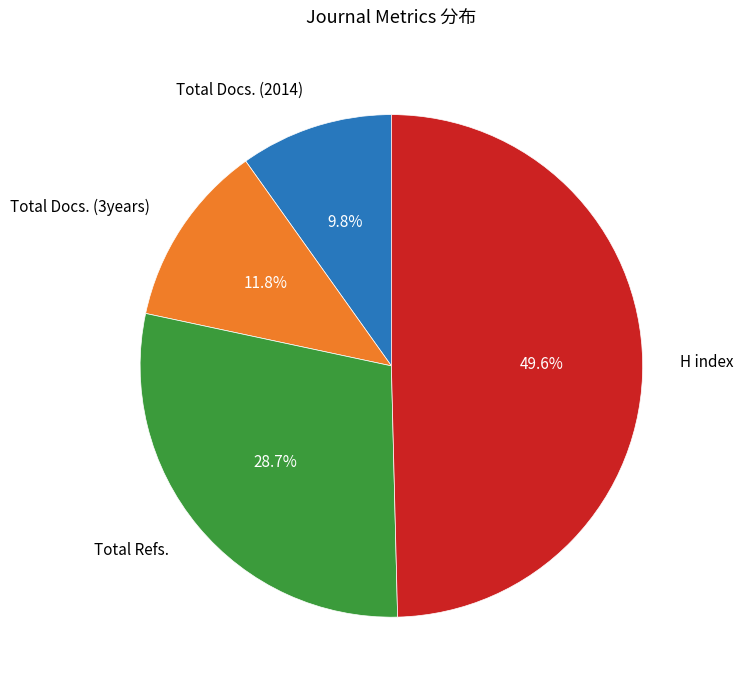

Is there a majority slice in this chart?

No